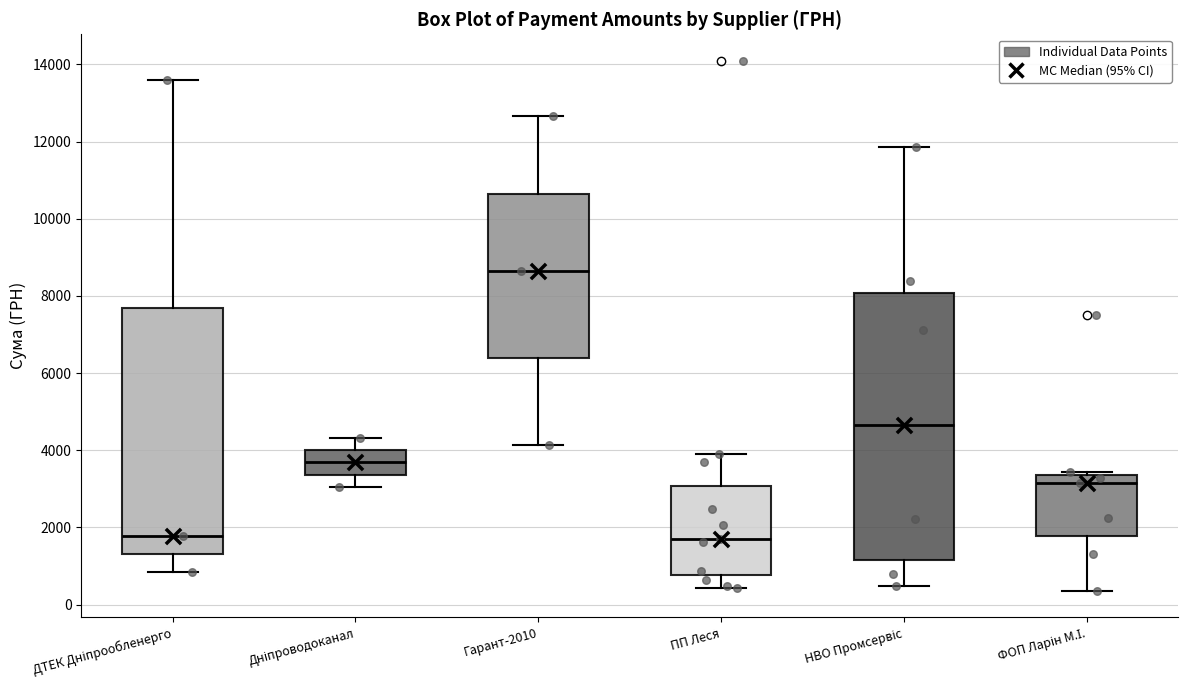

Comparing the boxes themselves (not the whiskers), which one is the tallest?

НВО Промсервіс